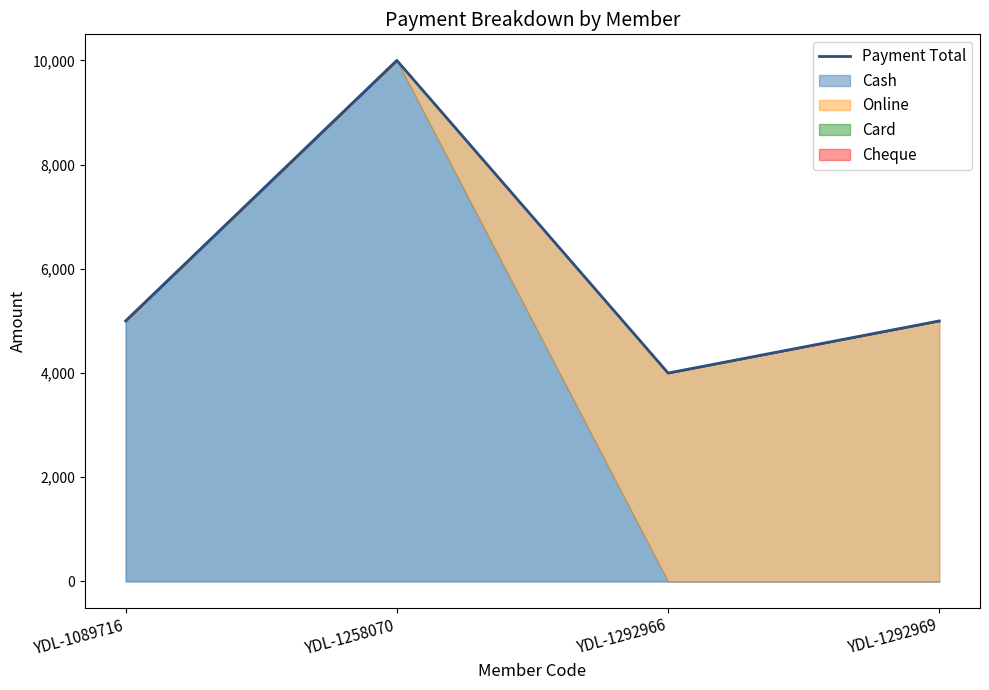

Approximately how many times larger is the value at YDL-1089716 compared to YDL-1292966?

1.2